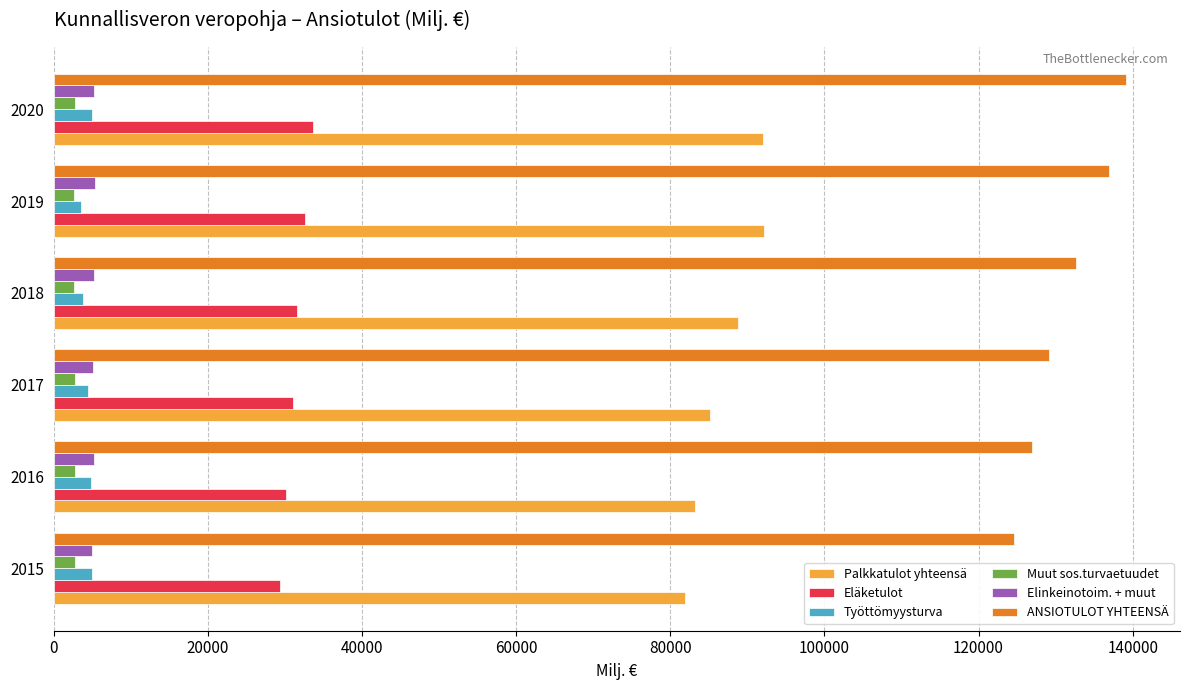

What is the average value of the Työttömyysturva series?

4424.8